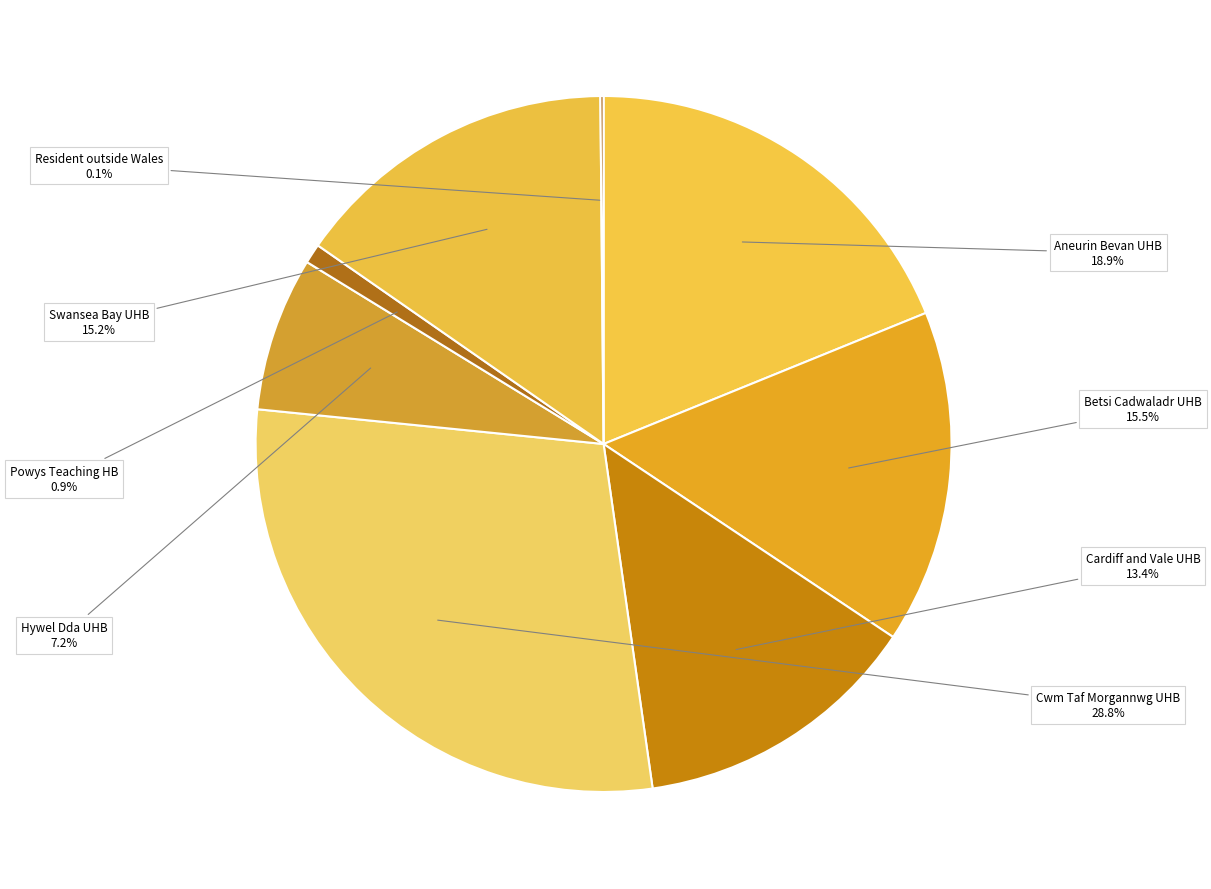

What percentage is NOT represented by Aneurin Bevan UHB?

81.1%